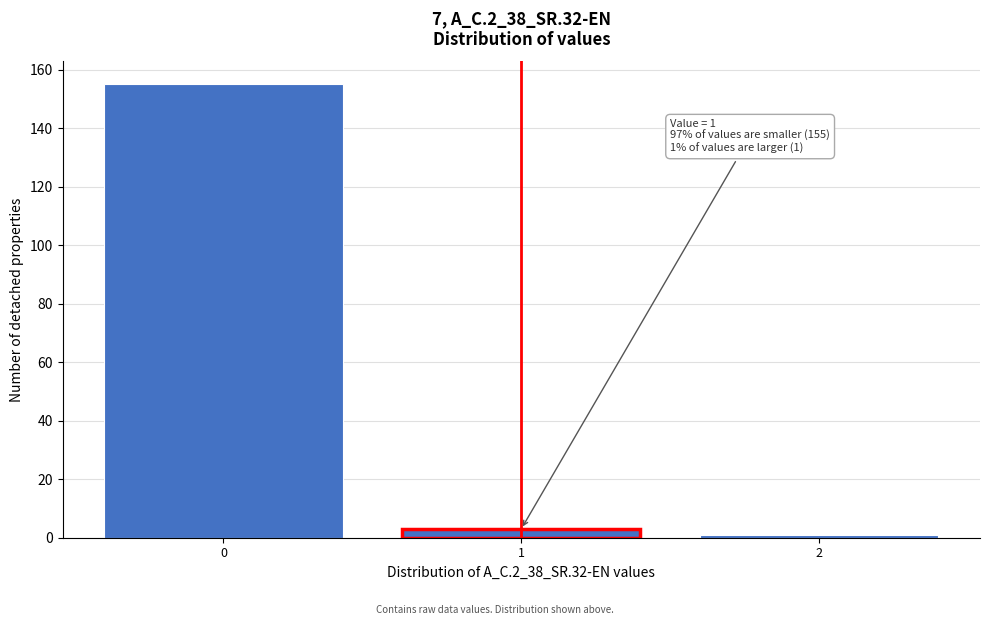

Reading right to left, extract all data points from this chart.

2=1	1=3	0=155